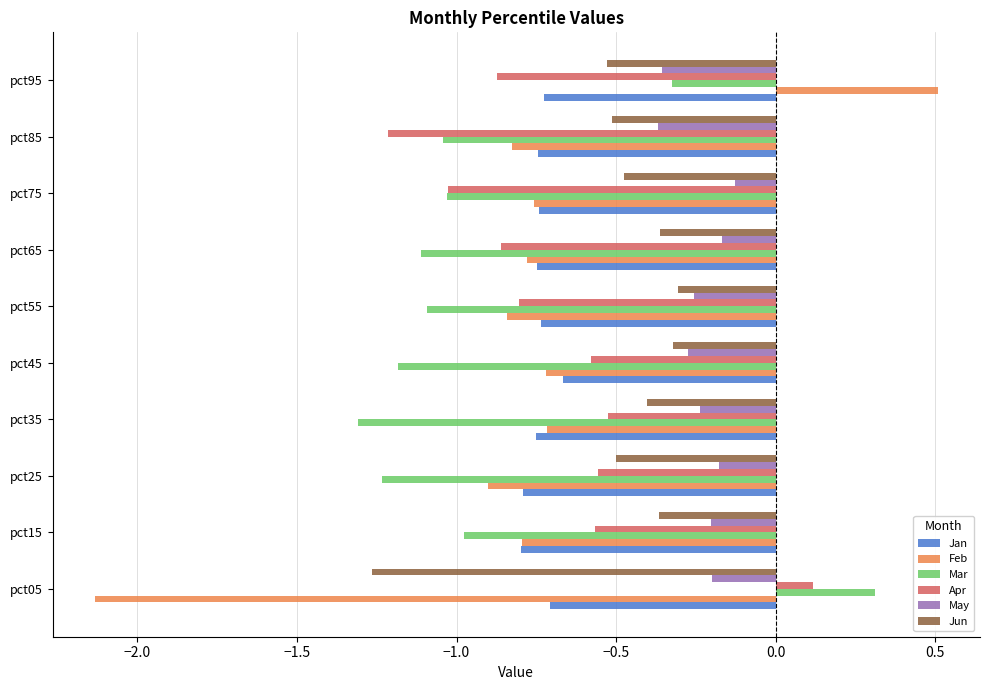

At how many categories does at least one series exceed 0?

2